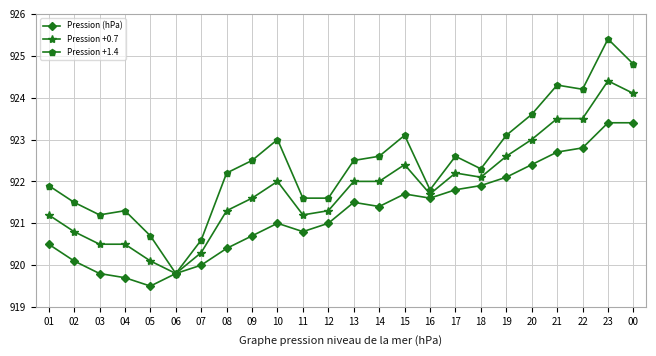

What is the sum of all Pression +1.4 values?

22138.2